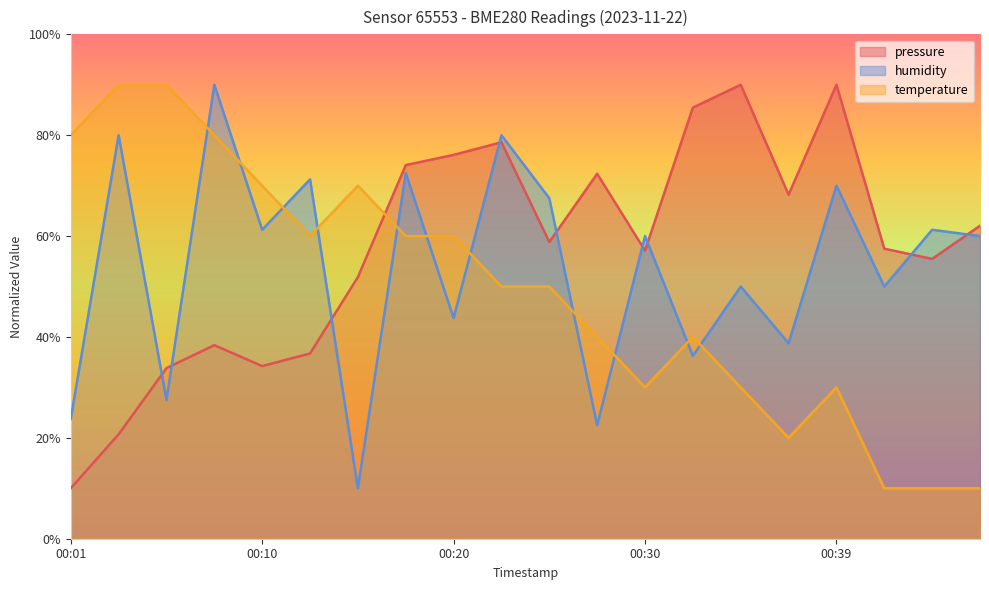

What is the difference between the highest and lowest values at 00:15?

60.0